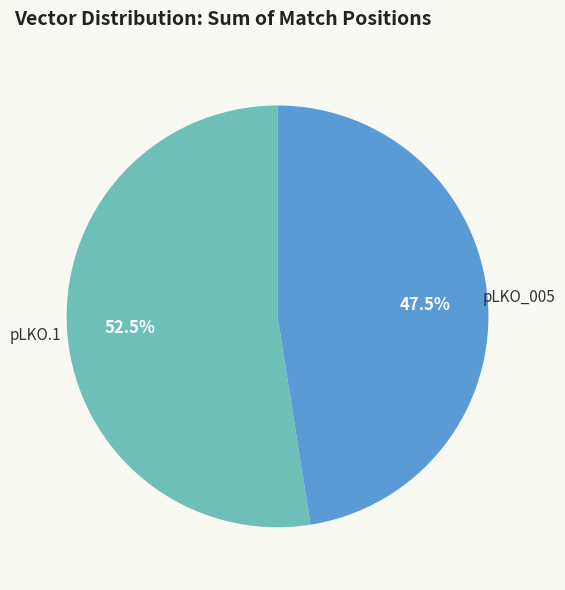

Is there any slice that represents more than half of the pie?

Yes